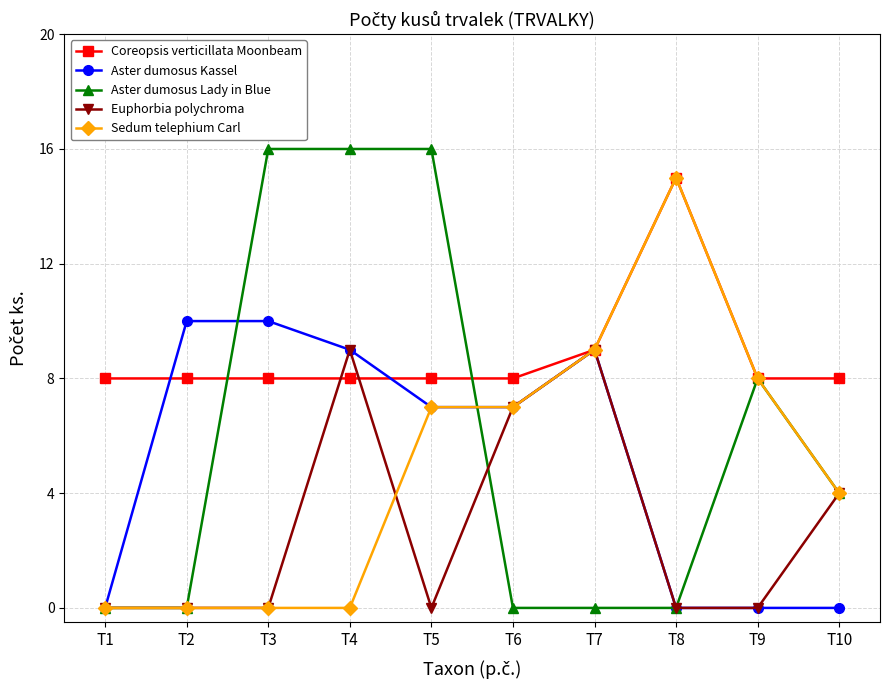

What is the spread (max minus min) of values at T8?

15